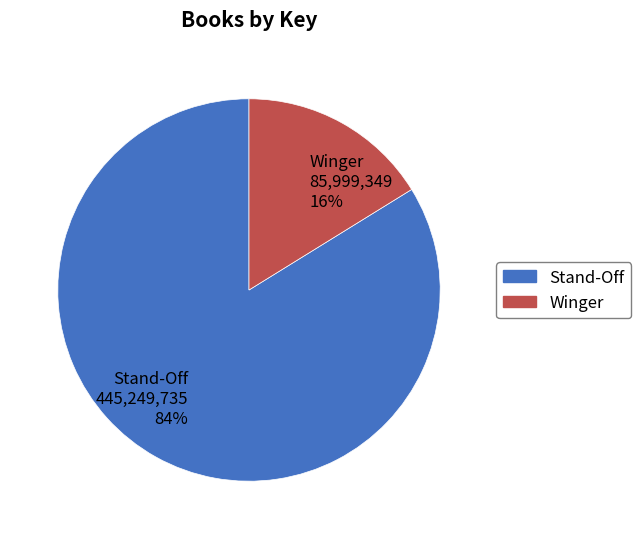

True or false: Stand-Off accounts for 84% of the total.

True